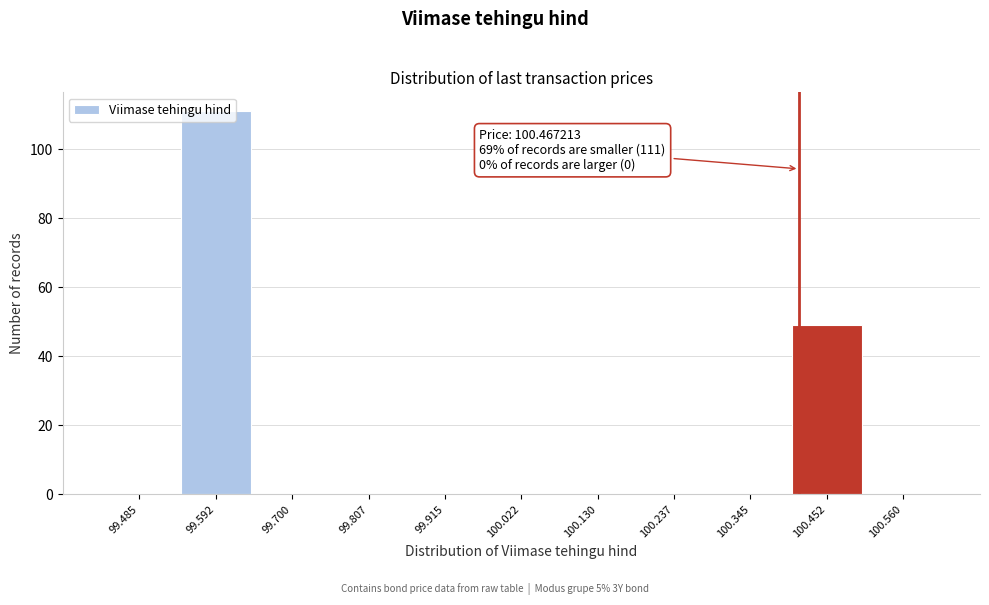

What is the sum of all values?

160